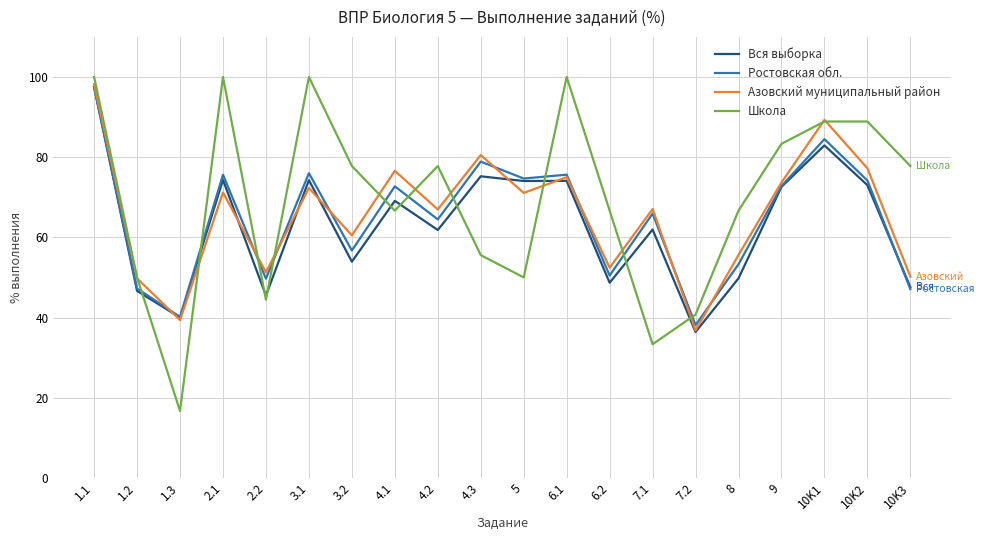

How many interior local peaks does the Азовский муниципальный район series have?

7